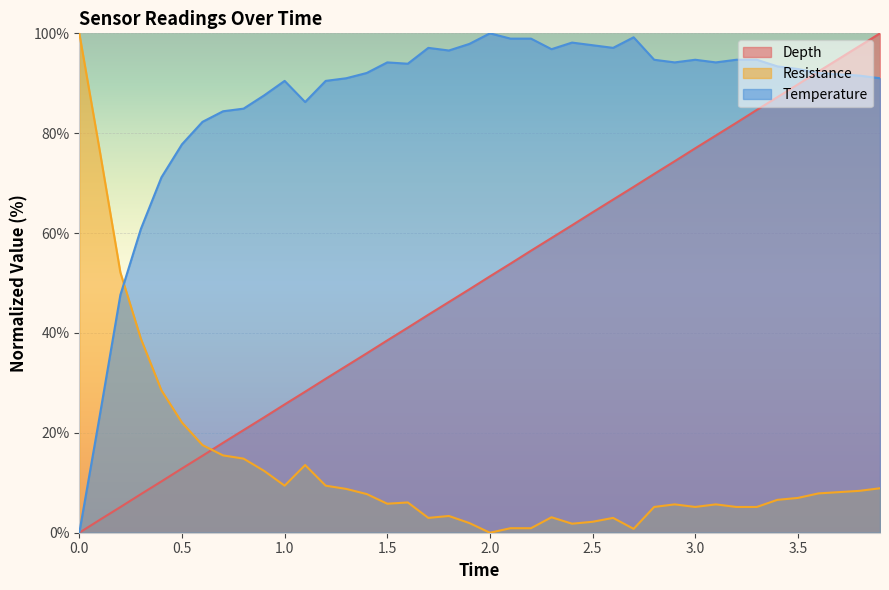

Reading left to right, extract all data points from this chart.

Depth: 0.0	2.6	5.1	7.7	10.3	12.9	15.4	18.0	20.6	23.1	25.7	28.2	30.8	33.4	35.9	38.5	41.1	43.6	46.2	48.7	51.3	53.9	56.5	59.0	61.6	64.2	66.7	69.3	71.8	74.4	77.0	79.5	82.1	84.7	87.2	89.8	92.4	94.9	97.5	100.0
Resistance: 100.0	76.4	52.1	38.8	28.5	22.1	17.5	15.5	14.8	12.4	9.4	13.5	9.4	8.8	7.7	5.8	6.1	3.0	3.4	1.9	0.0	0.9	0.9	3.1	1.8	2.2	3.0	0.8	5.2	5.7	5.2	5.7	5.2	5.2	6.6	7.0	7.9	8.1	8.4	8.9
Temperature: 0.0	23.5	47.6	60.8	71.2	77.8	82.3	84.4	84.9	87.6	90.5	86.2	90.5	91.0	92.1	94.2	93.9	97.1	96.6	97.9	100.0	98.9	98.9	96.8	98.1	97.6	97.1	99.2	94.7	94.2	94.7	94.2	94.7	94.7	93.4	92.9	92.1	91.8	91.5	91.0